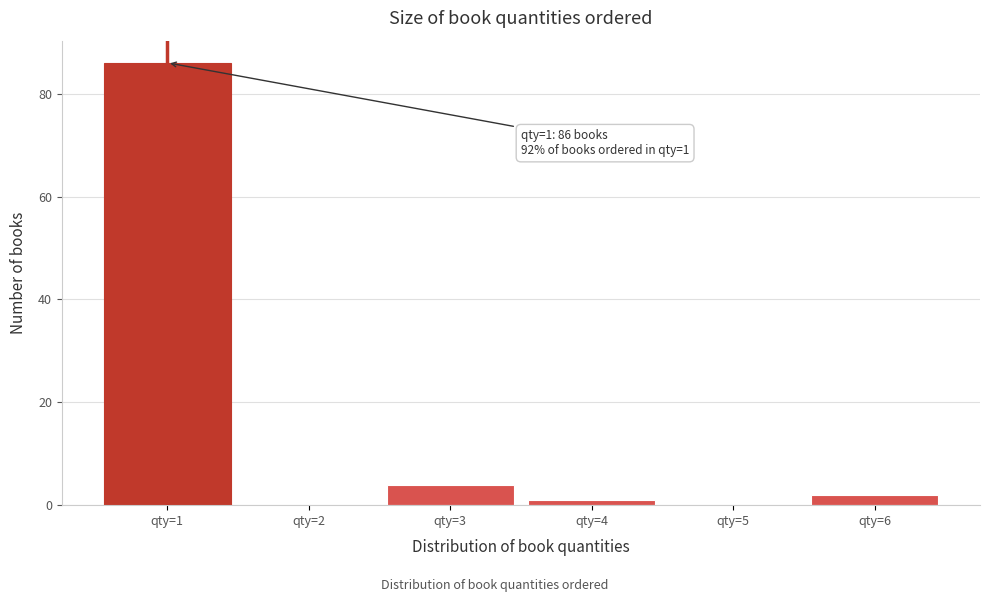

Over which range of the x-axis is the bar tallest?

0.5 to 1.5